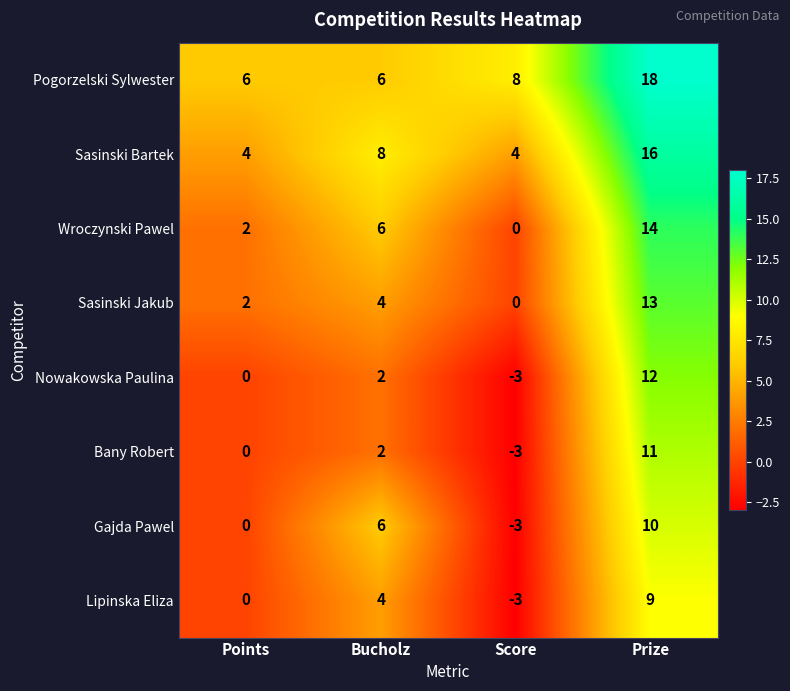

Where is Gajda Pawel nearest to the value 3?

Points